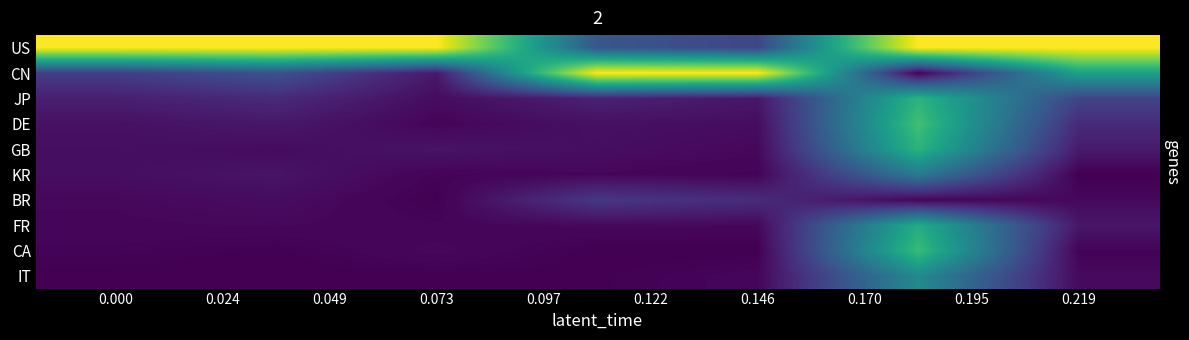

At how many categories does at least one series exceed 0?

7